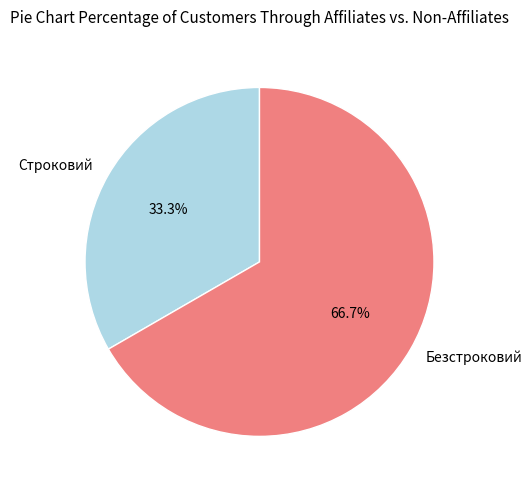

Which slice is the largest?

Безстроковий